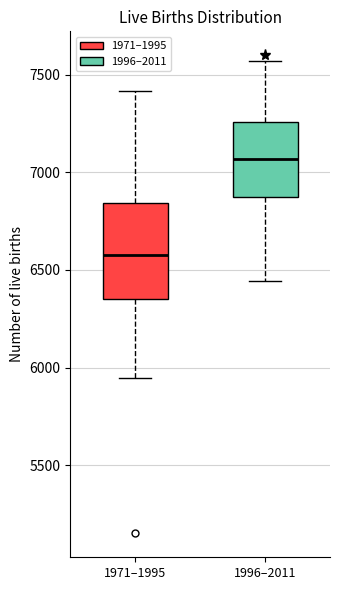

Where does the lower whisker of the box for 1971–1995 end on the y-axis? The values are not printed on the chart, so give them approximately, as read against the axis.

5950